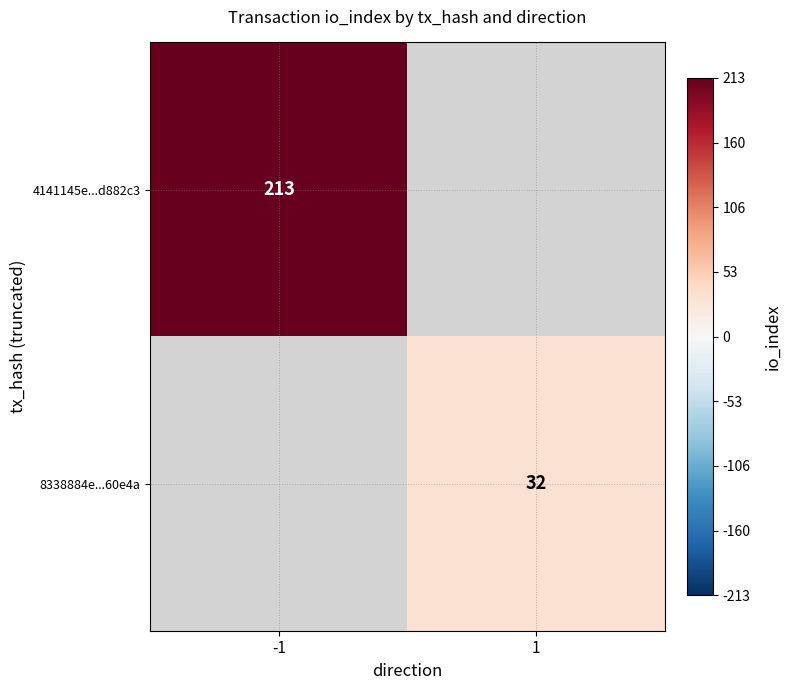

Is it true that 8338884e...60e4a equals 32 at 1?

True